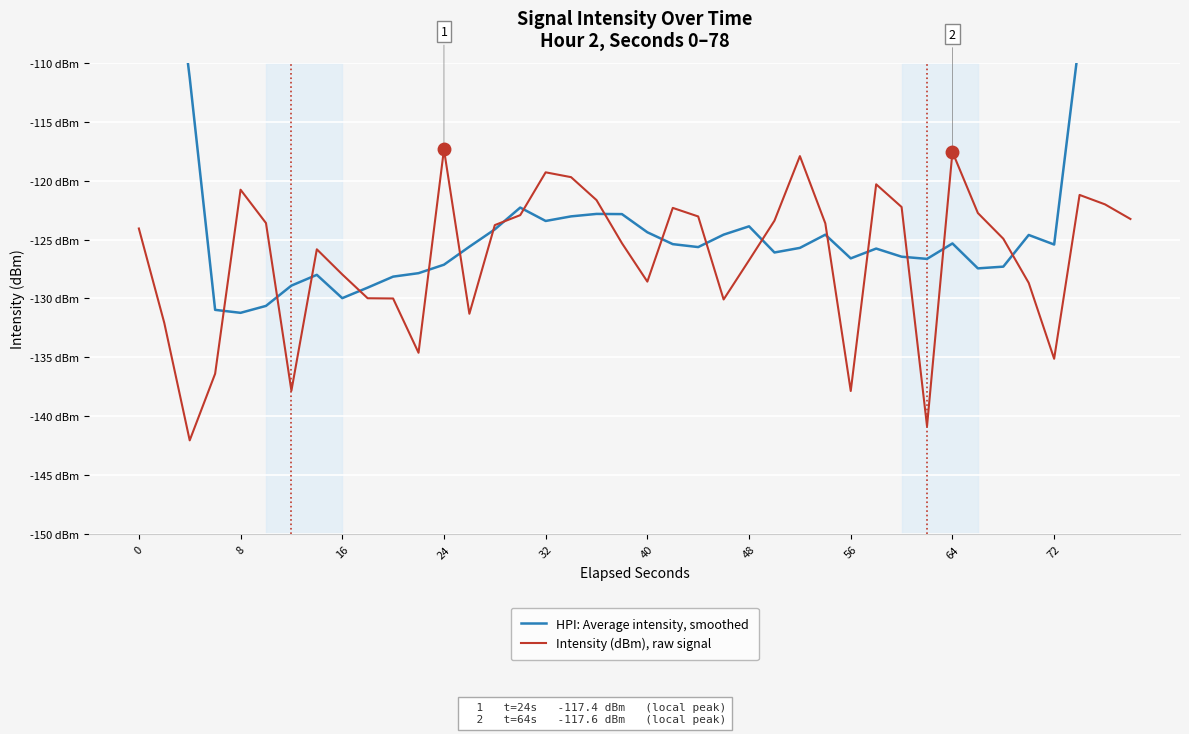

Which series has the widest spread of values?

HPI: Average intensity, smoothed